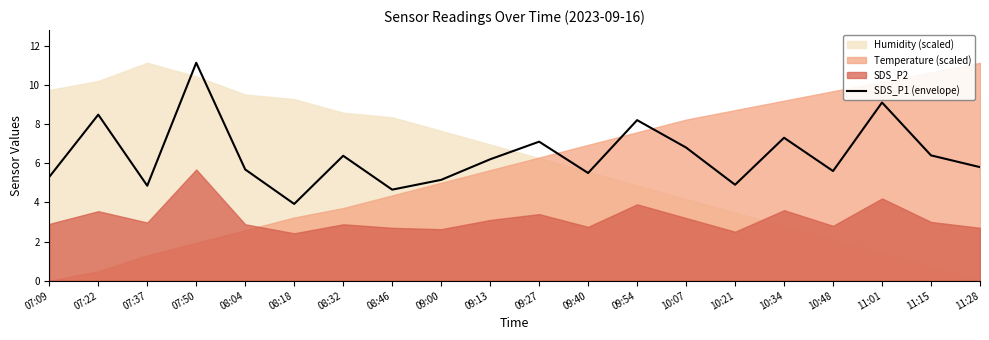

List the labels in order of value, smallest first.

08:18, 08:46, 07:37, 10:21, 09:00, 07:09, 09:40, 10:48, 08:04, 11:28, 09:13, 08:32, 11:15, 10:07, 09:27, 10:34, 09:54, 07:22, 11:01, 07:50